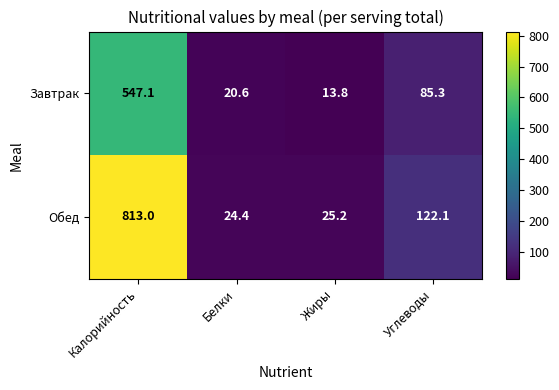

Which series has the largest total across all categories?

Обед